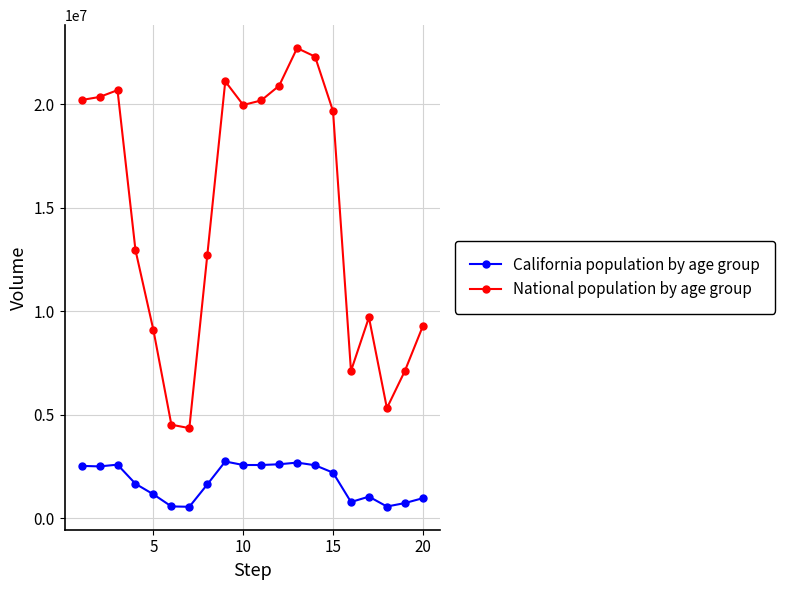

What is the highest value of the California population by age group series?

2744409